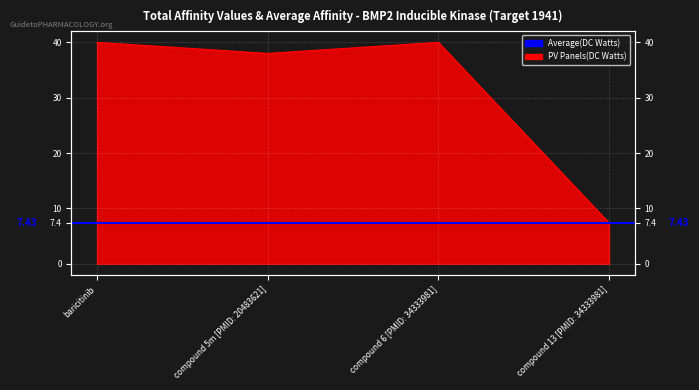

Where is the first local maximum?

compound 6 [PMID: 34333981]